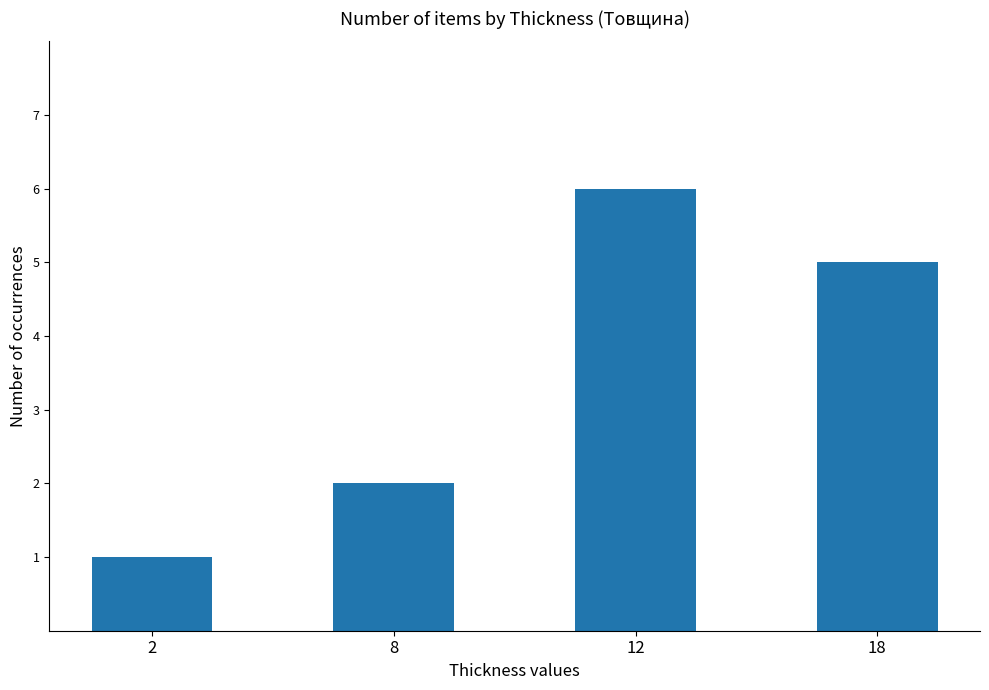

What is the sum of the values at 12 and 8?

8